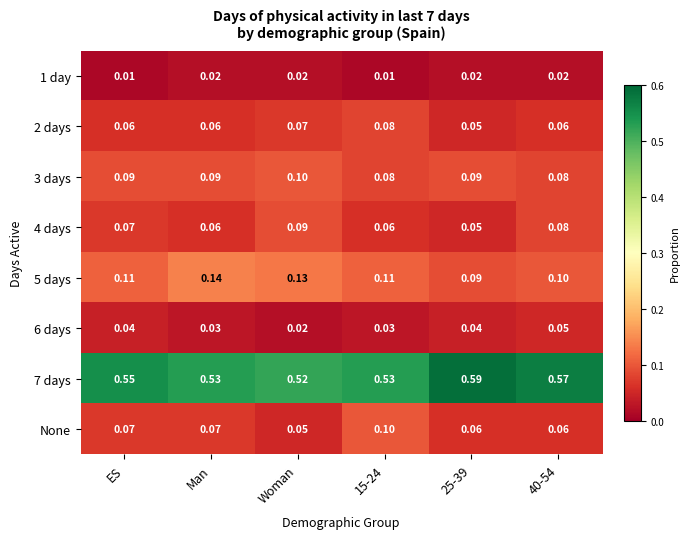

At how many categories does at least one series exceed 0?

6